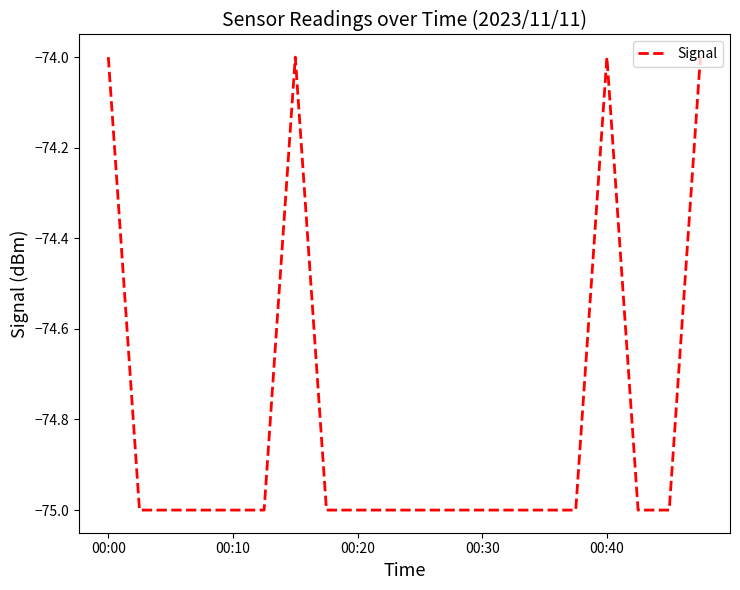

What is the maximum value shown in the chart?

-74